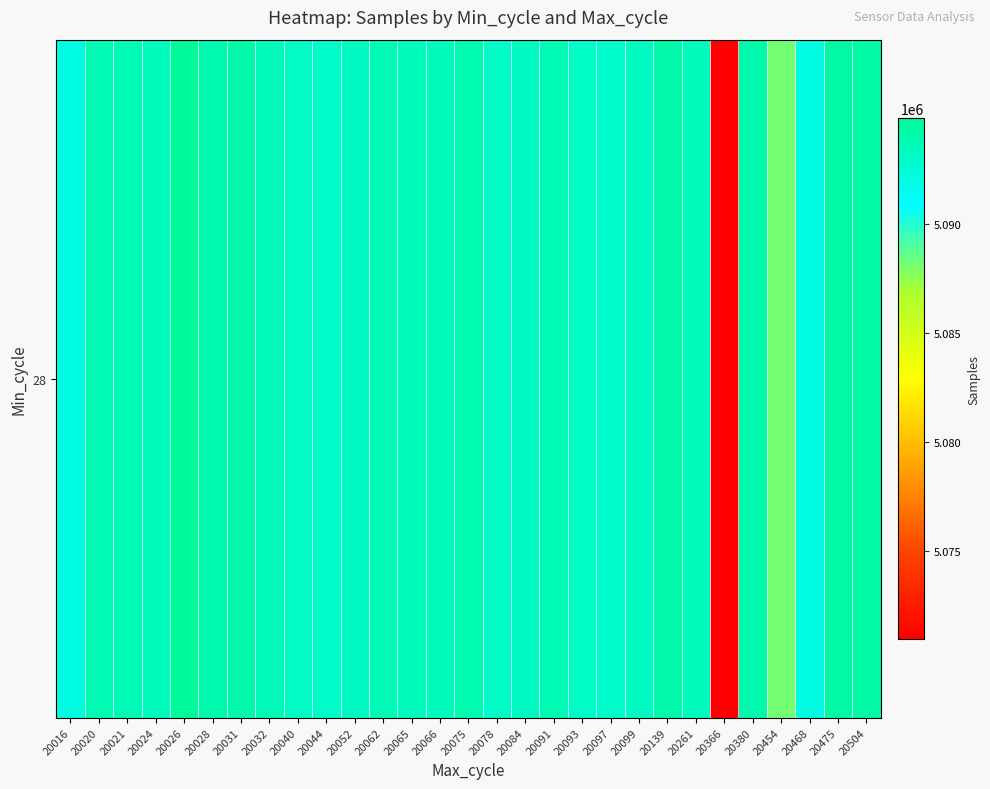

Reading right to left, extract all data points from this chart.

5094317	5094465	5092018	5088199	5094084	5070973	5093385	5094176	5093224	5092854	5092994	5093807	5093172	5093020	5093891	5093385	5093352	5093657	5093226	5092869	5093129	5093592	5094175	5094084	5094839	5093378	5093664	5093734	5091999